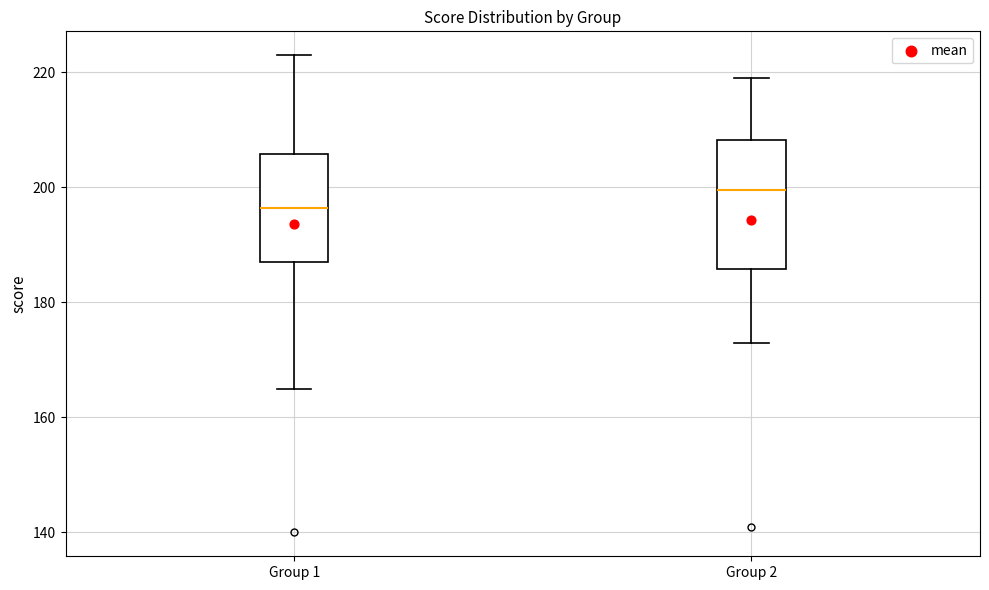

Comparing the boxes themselves (not the whiskers), which one is the tallest?

Group 2